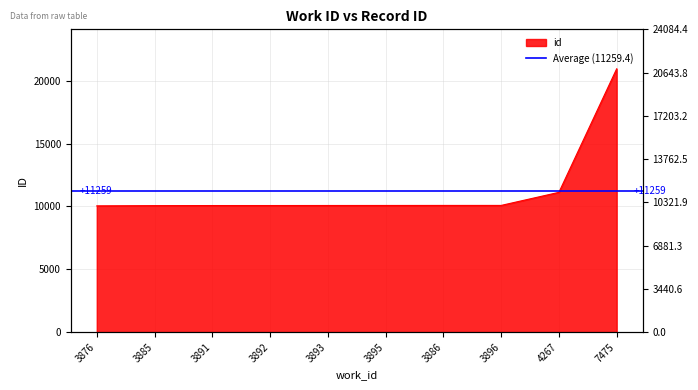

How many data points are above 10073?

4